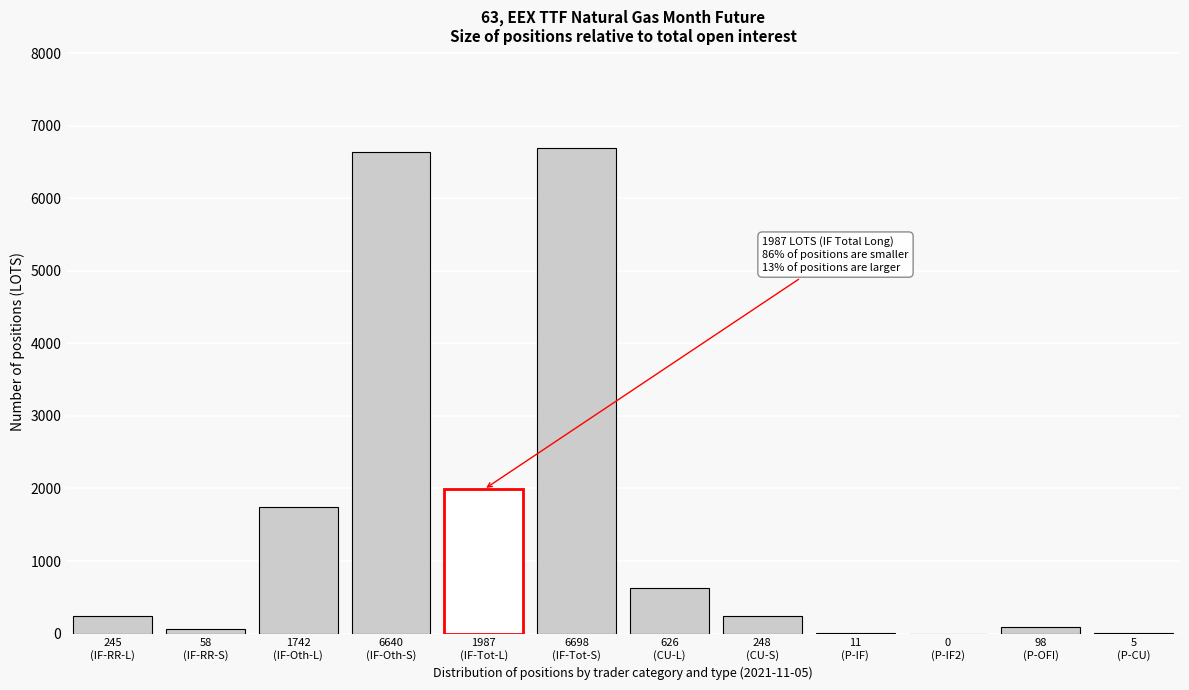

What is the sum of all values?

18358